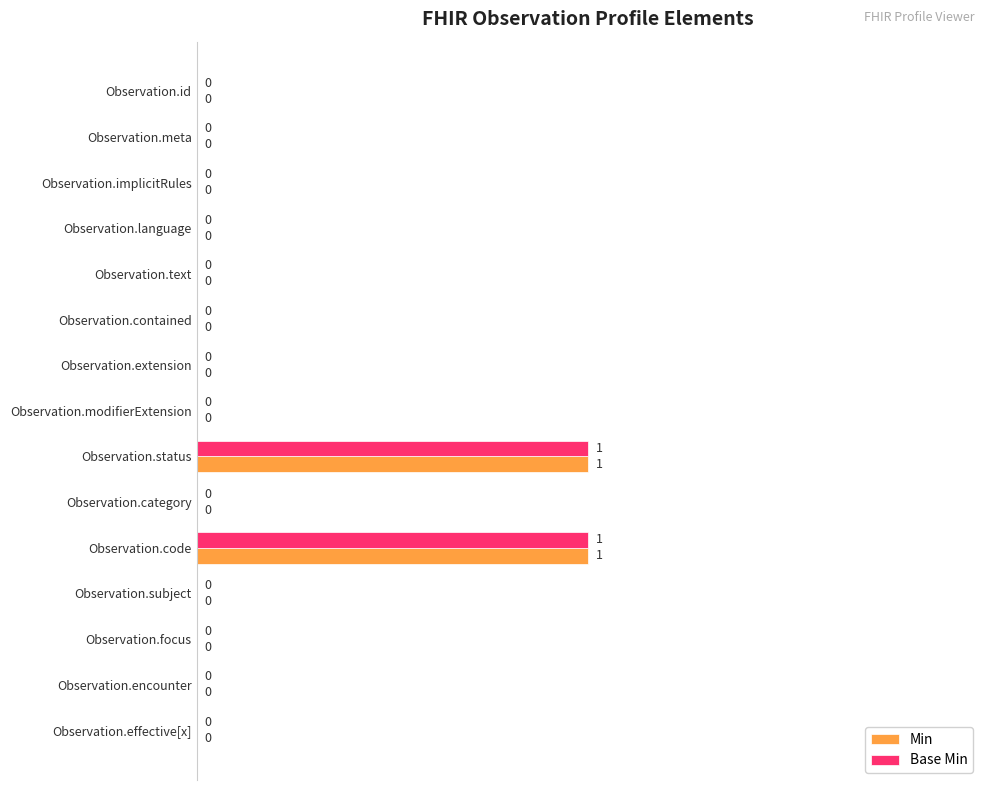

Is it true that Base Min equals 0 at Observation.encounter?

True